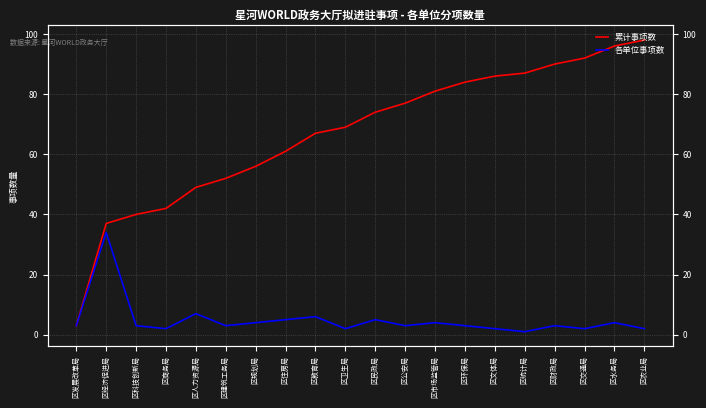

What is the difference between the highest and lowest values at 区公安局?

74